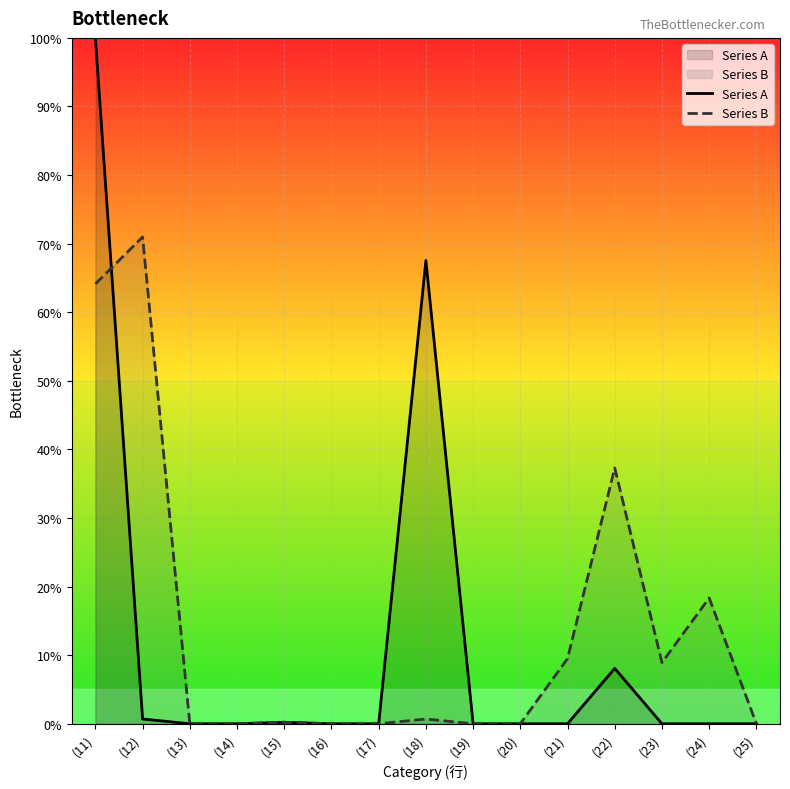

At how many categories does at least one series exceed 92?

1